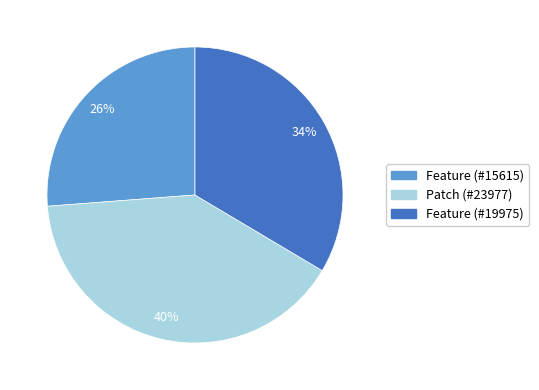

True or false: Feature (#15615) accounts for 26% of the total.

True